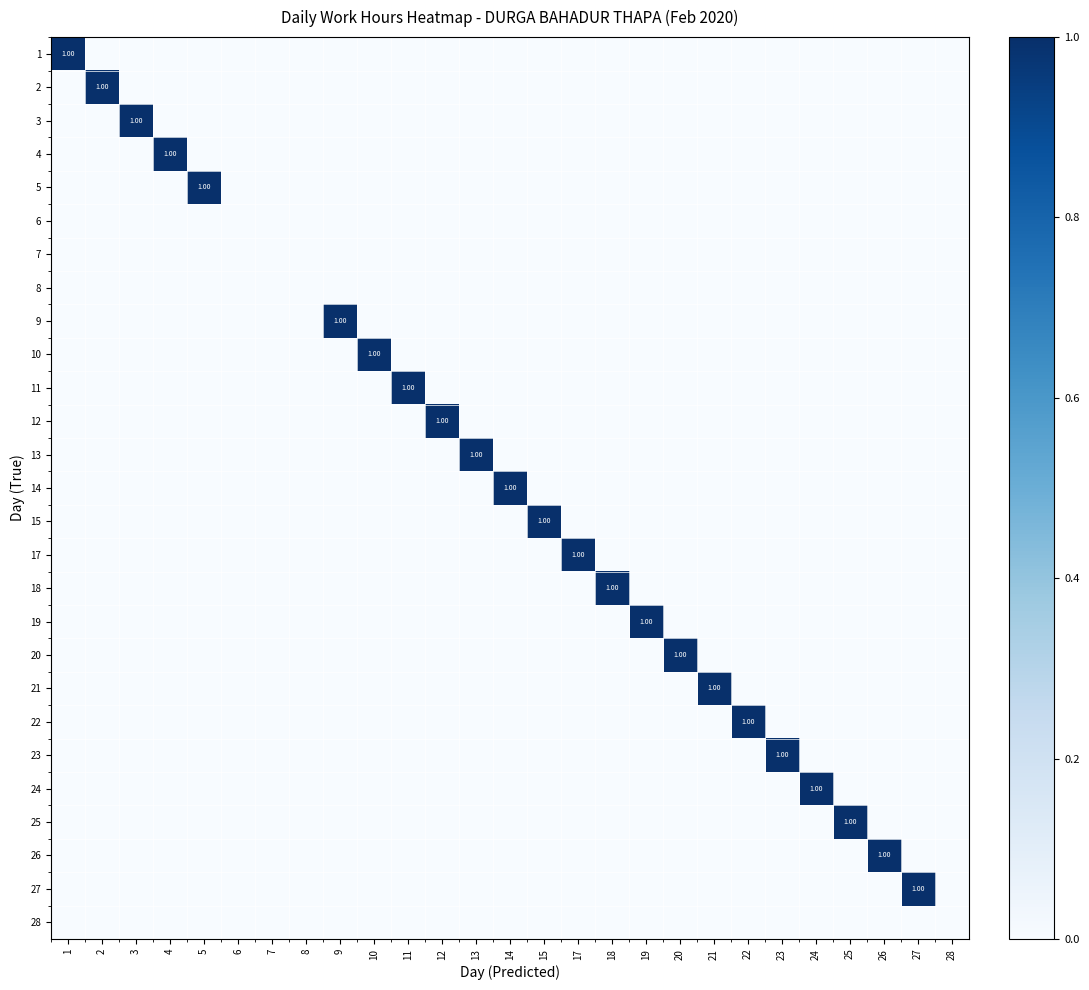

At which label does 23 reach its peak?

23